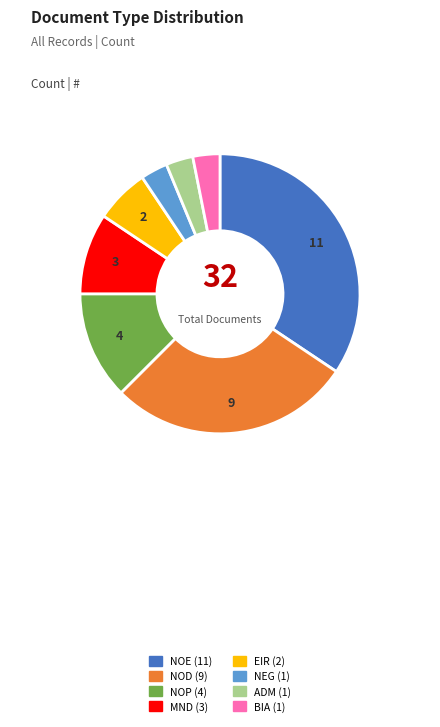

Is there a majority slice in this chart?

No